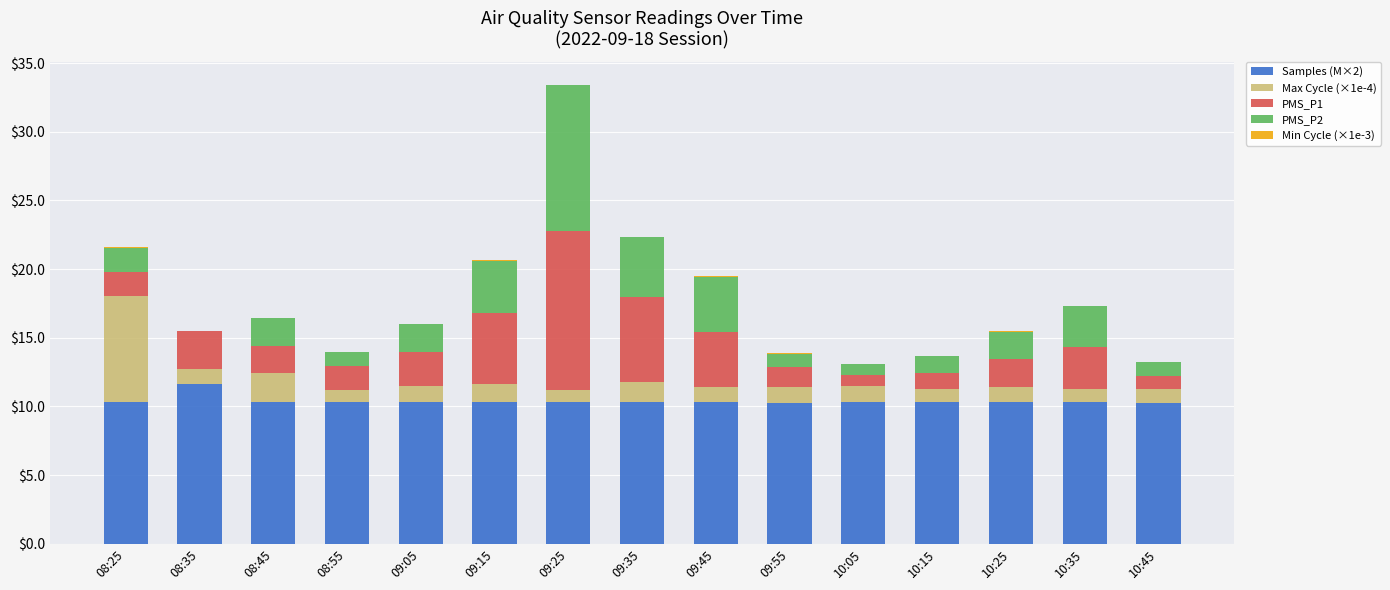

Is it true that Samples (M×2) equals 6.7 at 10:15?

False